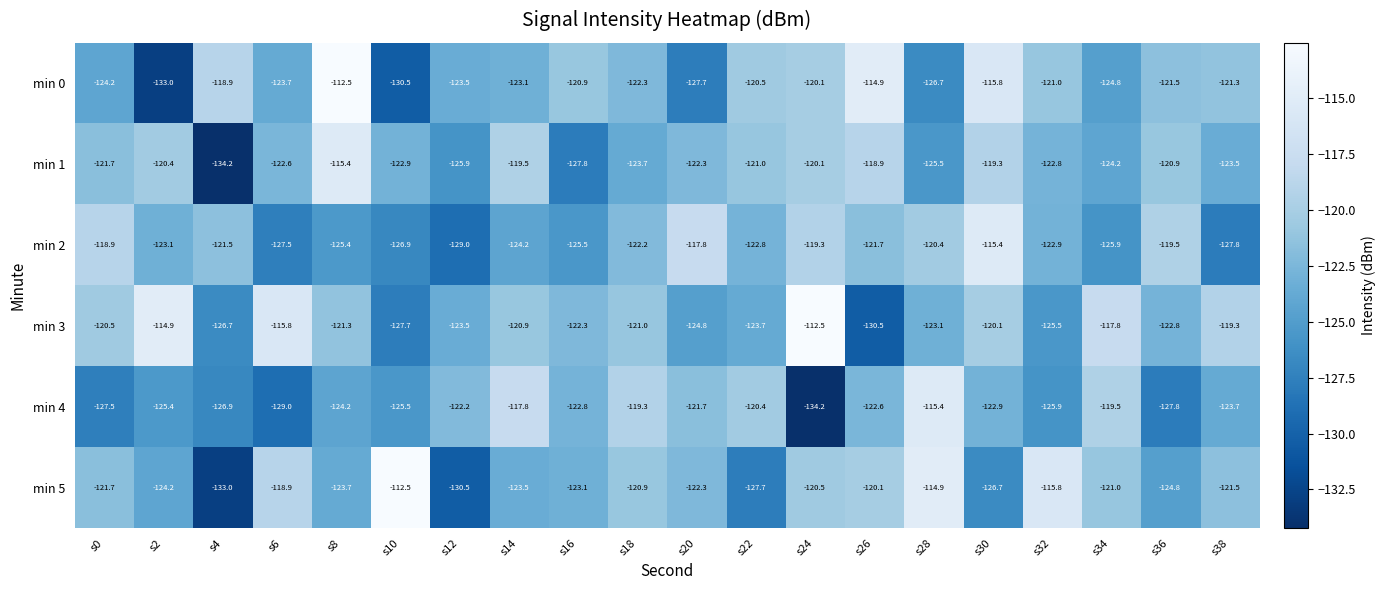

What is the difference between the second highest and minimum values in the min 0 series?

18.1